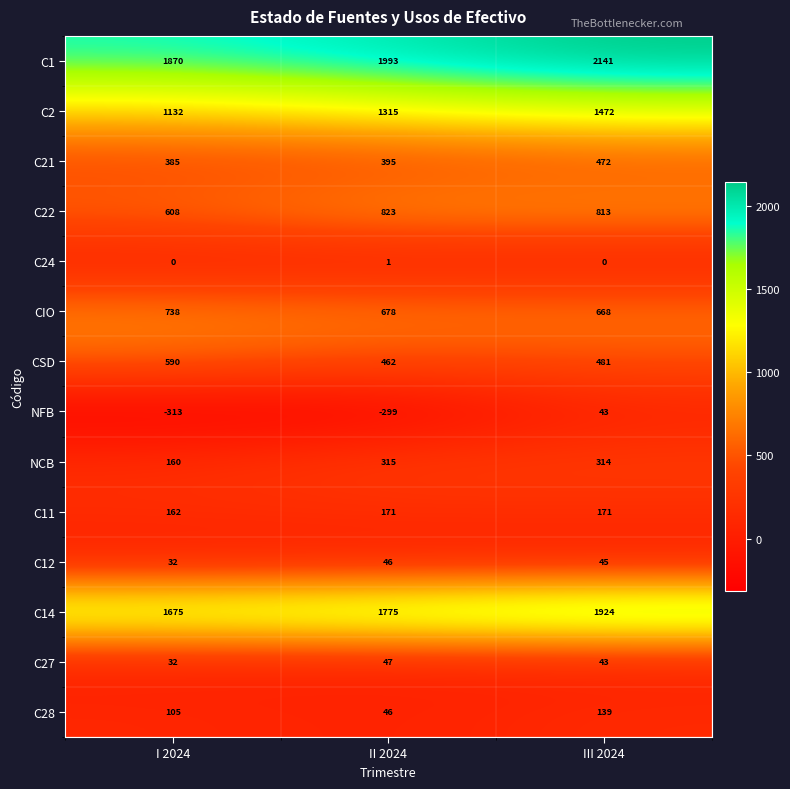

The CSD series shows 590 at I 2024. True or false?

True